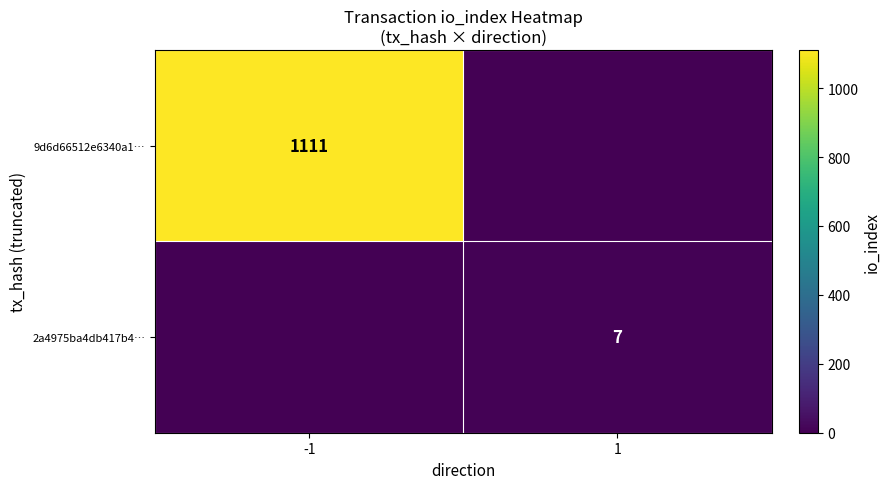

The 2a4975ba4db417b4… series shows 12 at 1. True or false?

False